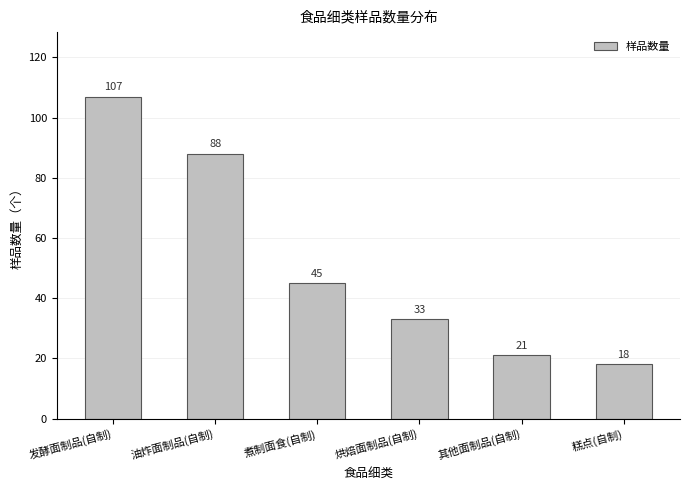

What is the value of the 5th bar from the left?

21